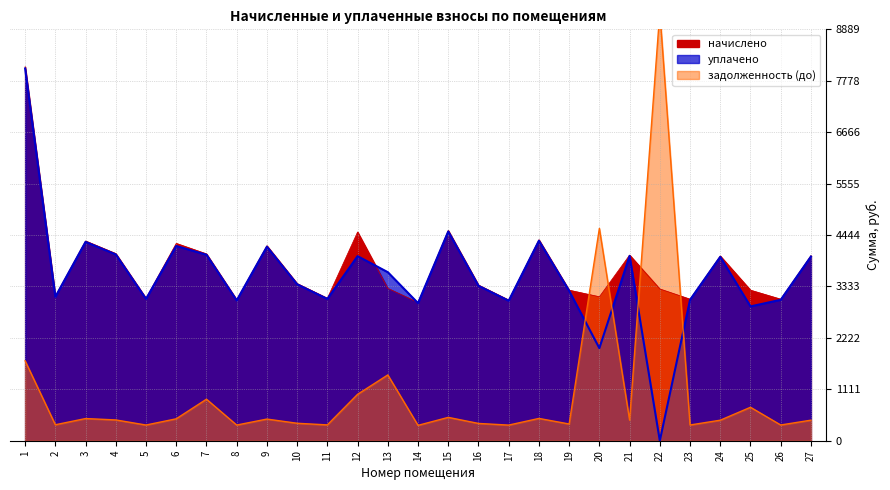

Reading right to left, transcribe all the data shown in this chart.

начислено: 3998.2	3058.6	3253.0	3991.7	3058.6	3278.9	4011.1	3110.4	3253.0	4341.6	3039.1	3363.1	4542.5	2987.3	3291.8	4510.1	3078.0	3395.5	4212.0	3045.6	4037.0	4263.8	3078.0	4043.5	4315.7	3123.4	8080.6
уплачено: 3979.7	3044.4	2902.1	3973.2	3044.4	0.0	3992.9	2000.0	3237.9	4321.5	3025.1	3347.6	4521.7	2972.9	3641.7	3988.1	3063.5	3379.8	4192.5	3031.5	4018.3	4208.1	3063.8	4024.8	4296.6	3108.9	8043.1
задолженность (до): 444.2	339.8	722.9	443.5	339.8	9261.7	445.7	4587.7	361.4	481.8	337.7	373.7	504.7	331.9	1421.7	1002.5	342.0	377.3	468.0	338.4	897.1	473.8	339.0	449.3	479.1	345.1	1726.5